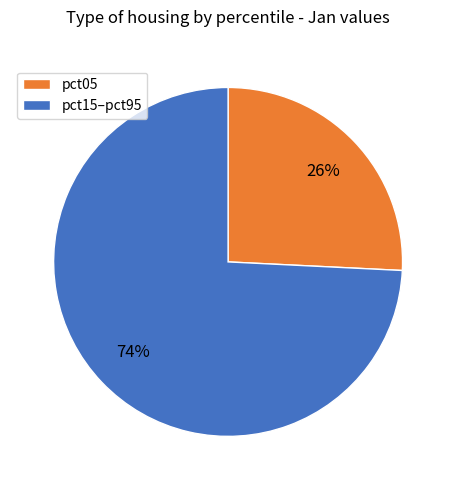

To the nearest percent, what percentage of the pie is pct05?

26%